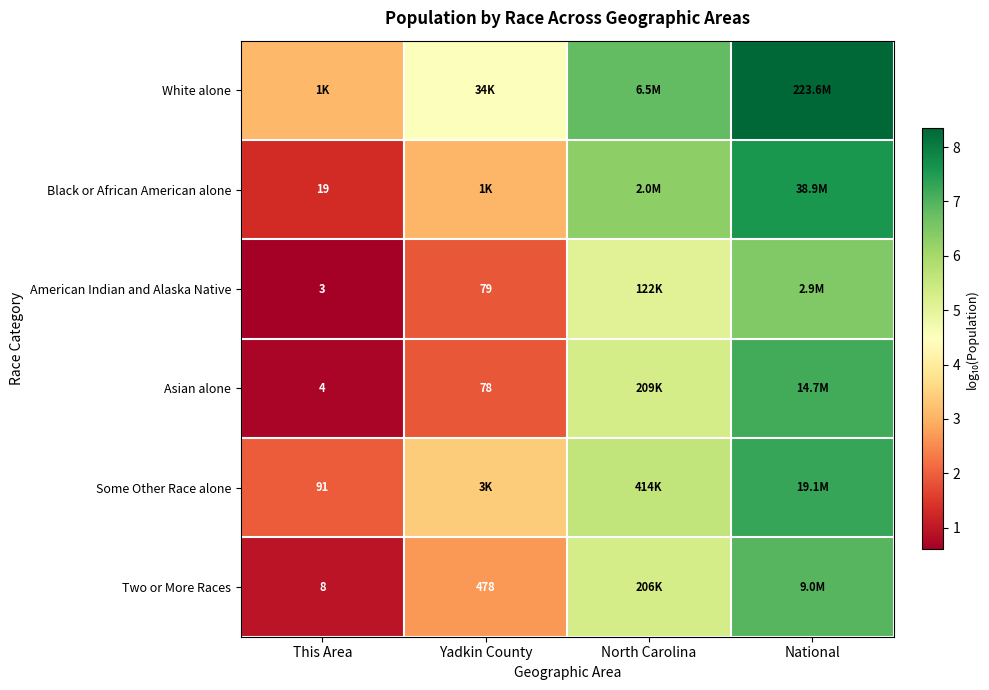

The American Indian and Alaska Native series shows 2.9 at North Carolina. True or false?

False